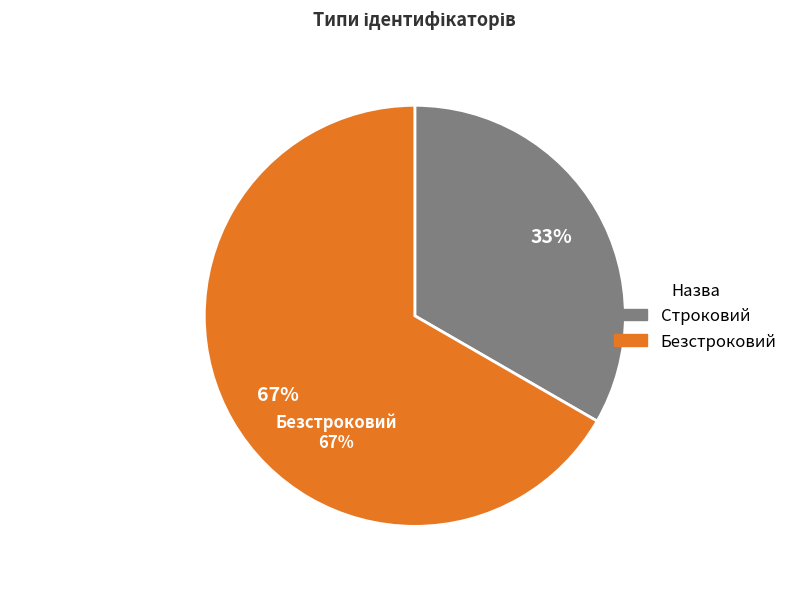

To the nearest percent, what percentage of the pie is Строковий?

33%